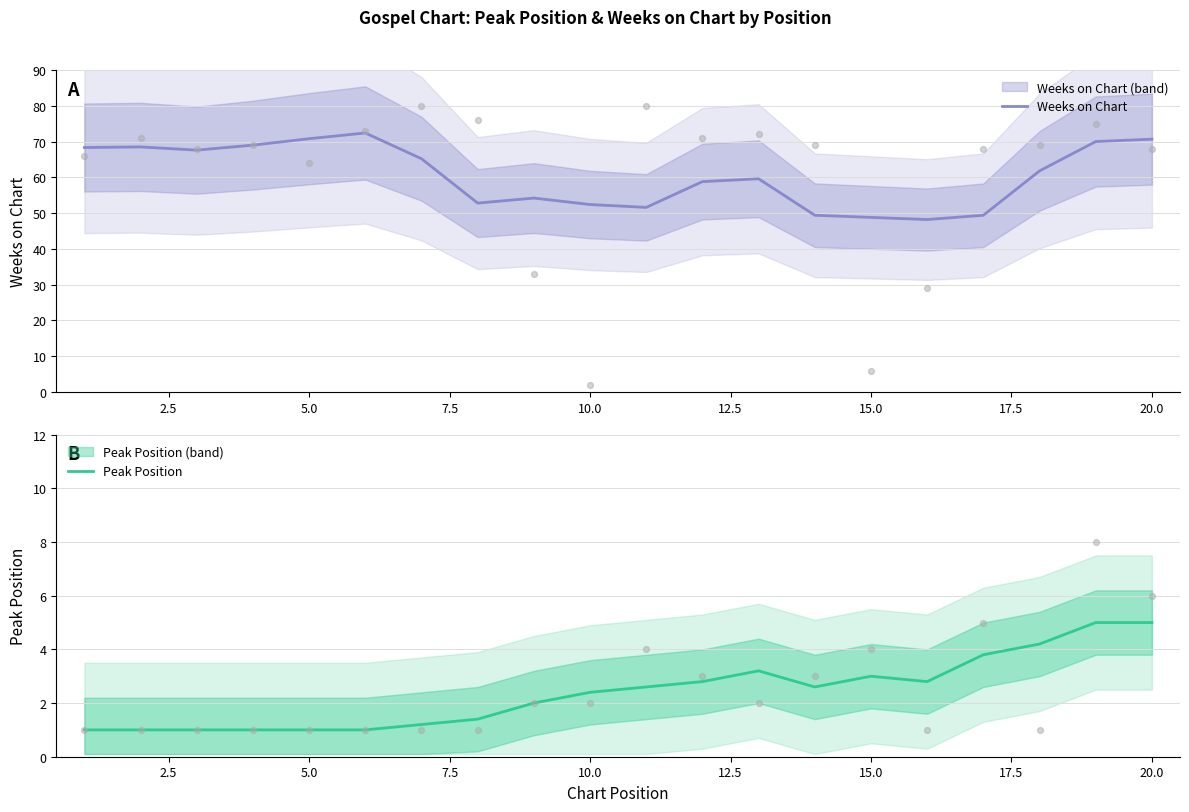

The value of Weeks on Chart at 15.0 is 48.8. True or false?

True